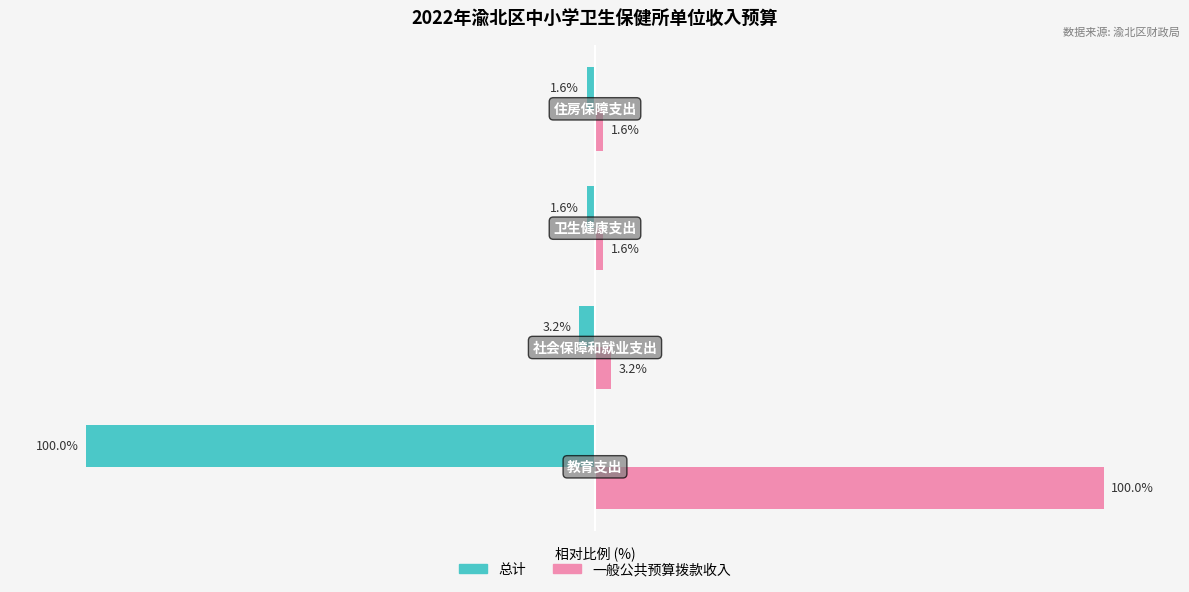

List the series in order of their overall mean, highest first.

一般公共预算拨款收入, 总计